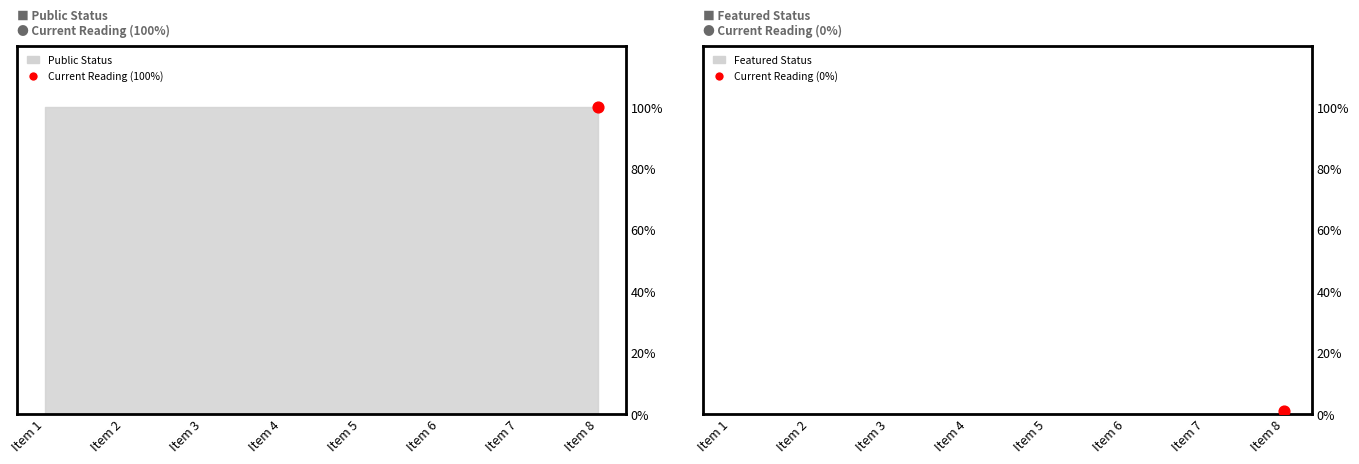

Which series has the widest spread of Y values?

public